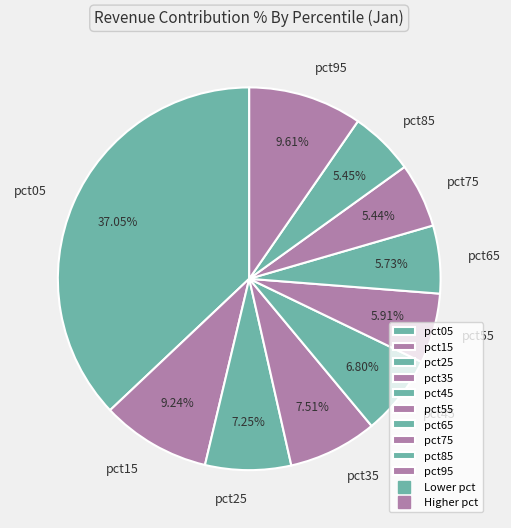

Which slice is the largest?

pct05